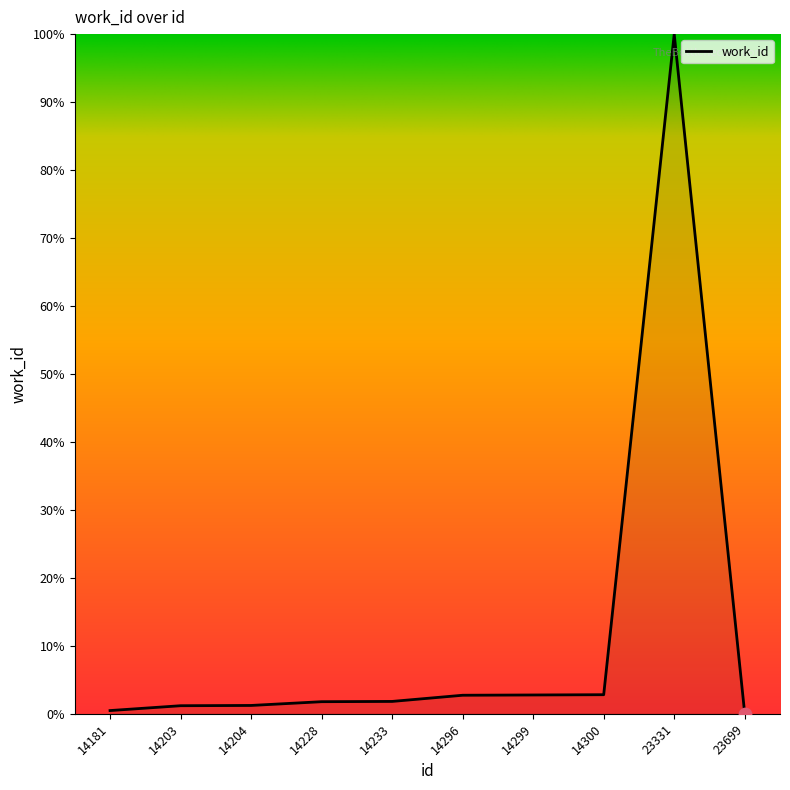

What is the change in value from 14233 to 14300?

+1.0